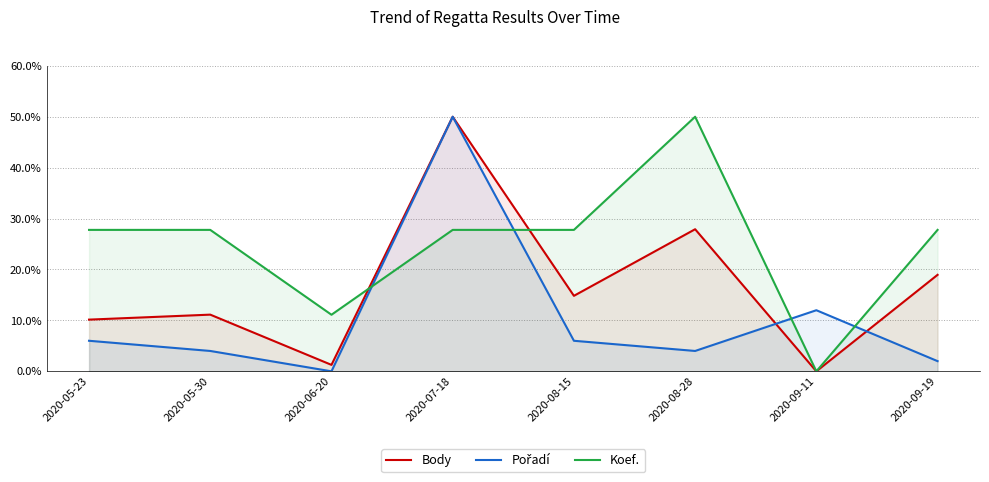

How many lines are shown in the chart?

3